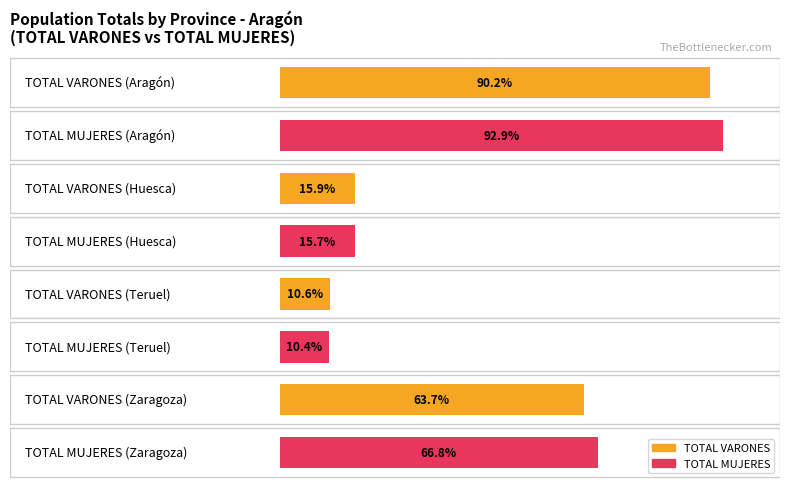

Which series has the largest total across all categories?

TOTAL MUJERES